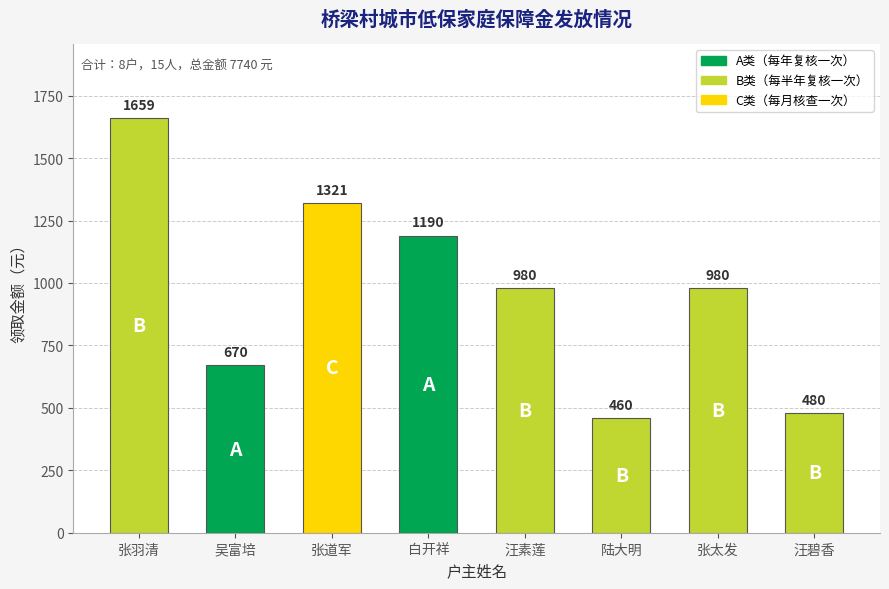

What position from the right is 陆大明?

3